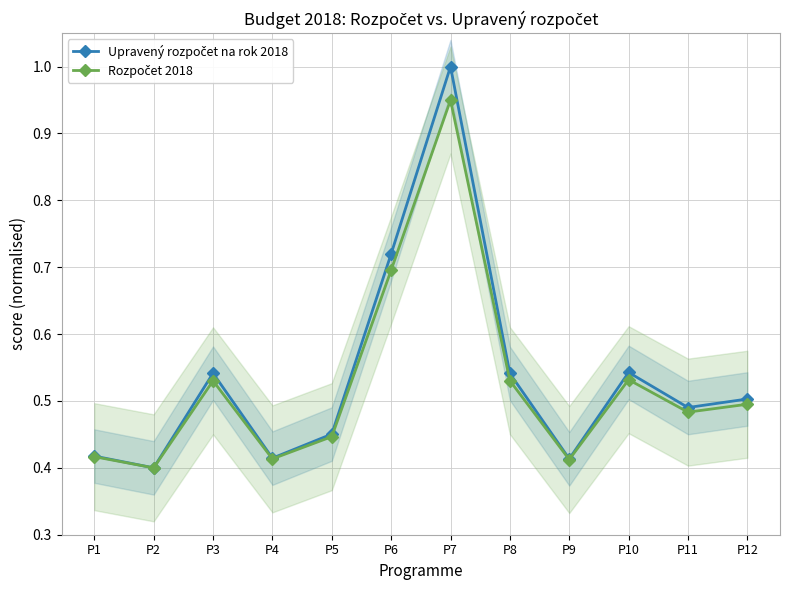

What are all the series names shown in the legend?

Upravený rozpočet na rok 2018, Rozpočet 2018